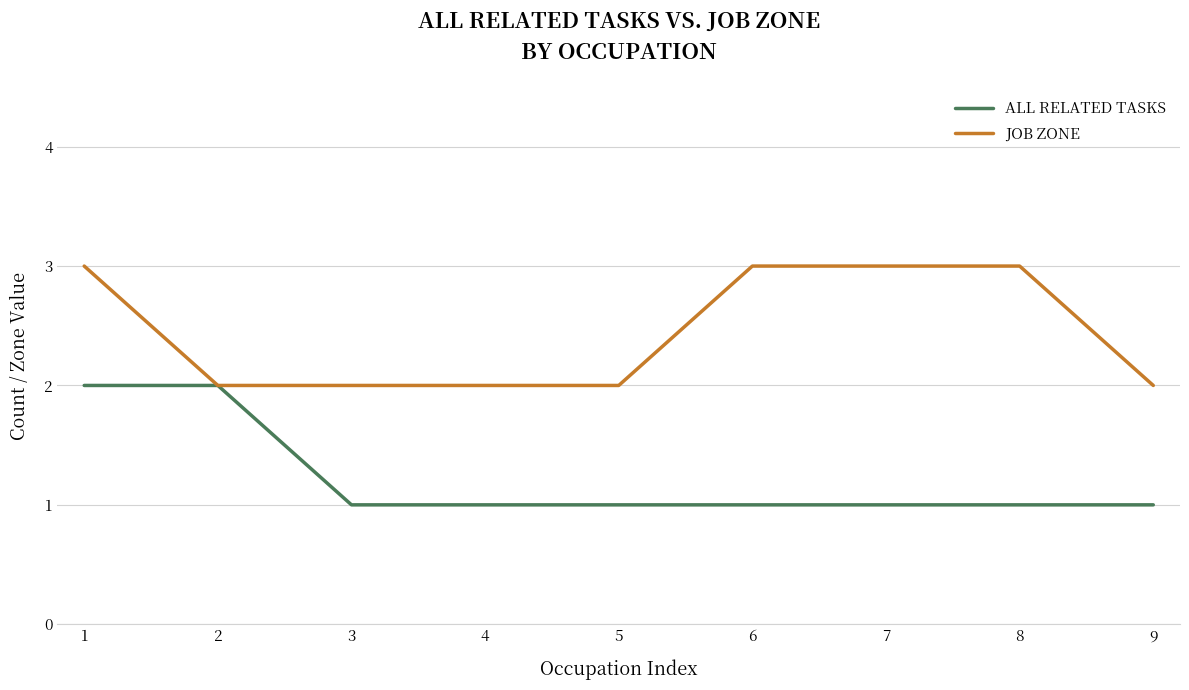

What is the total value across all series at 5?

3